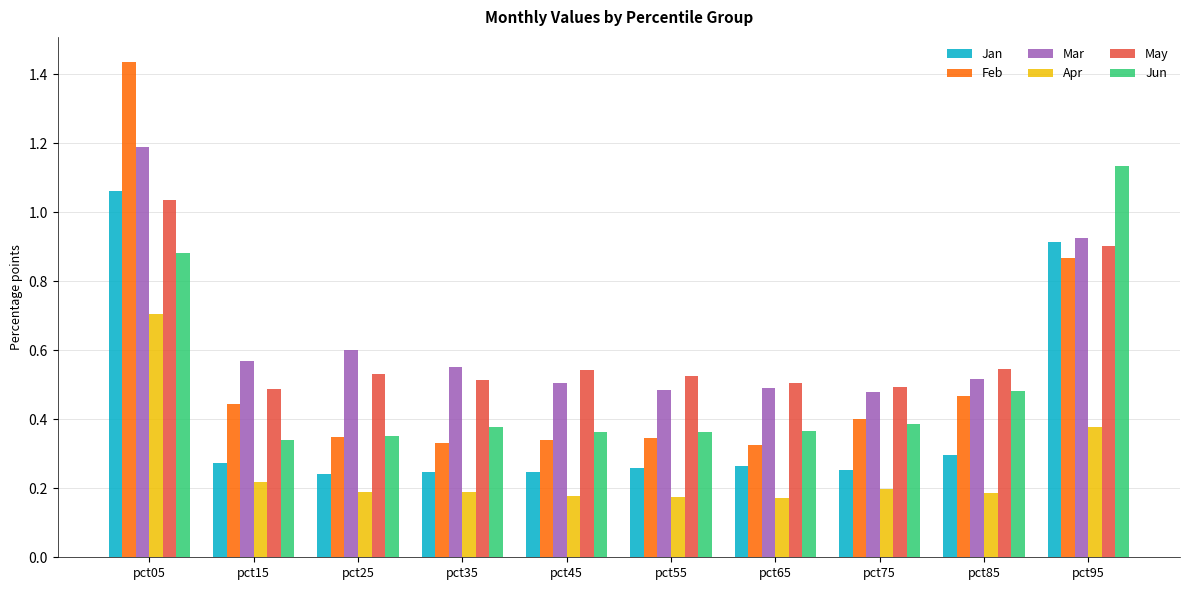

Which category has the highest value across all series?

pct05